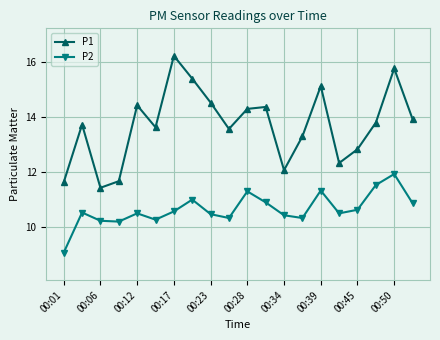

What are all the series names shown in the legend?

P1, P2